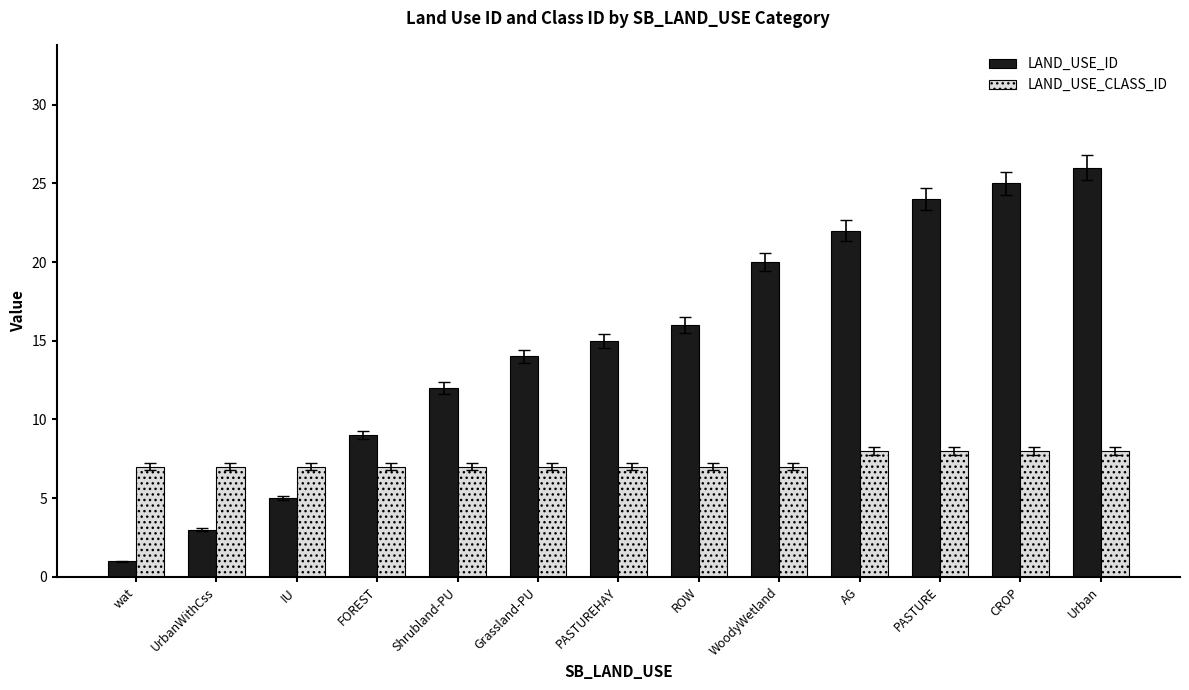

What is the sum of the LAND_USE_ID values at ROW and PASTURE?

40